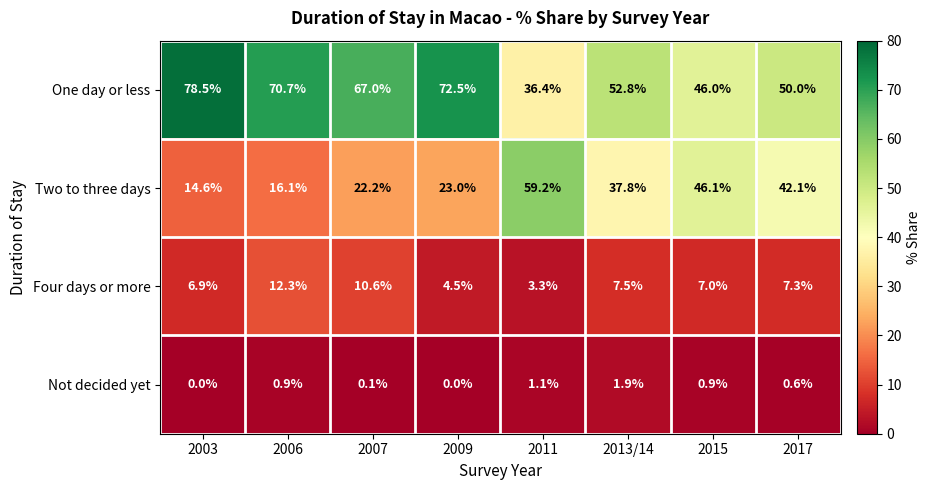

Rank the categories by Two to three days value from highest to lowest.

2011, 2015, 2017, 2013/14, 2009, 2007, 2006, 2003